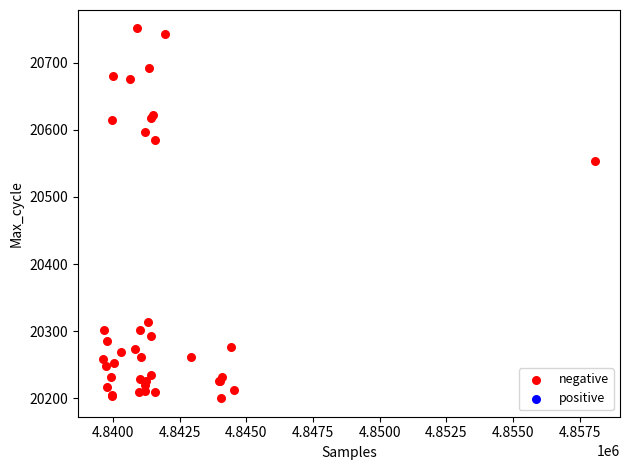

What Y value in the scatter plot is closest to 20475?

20554